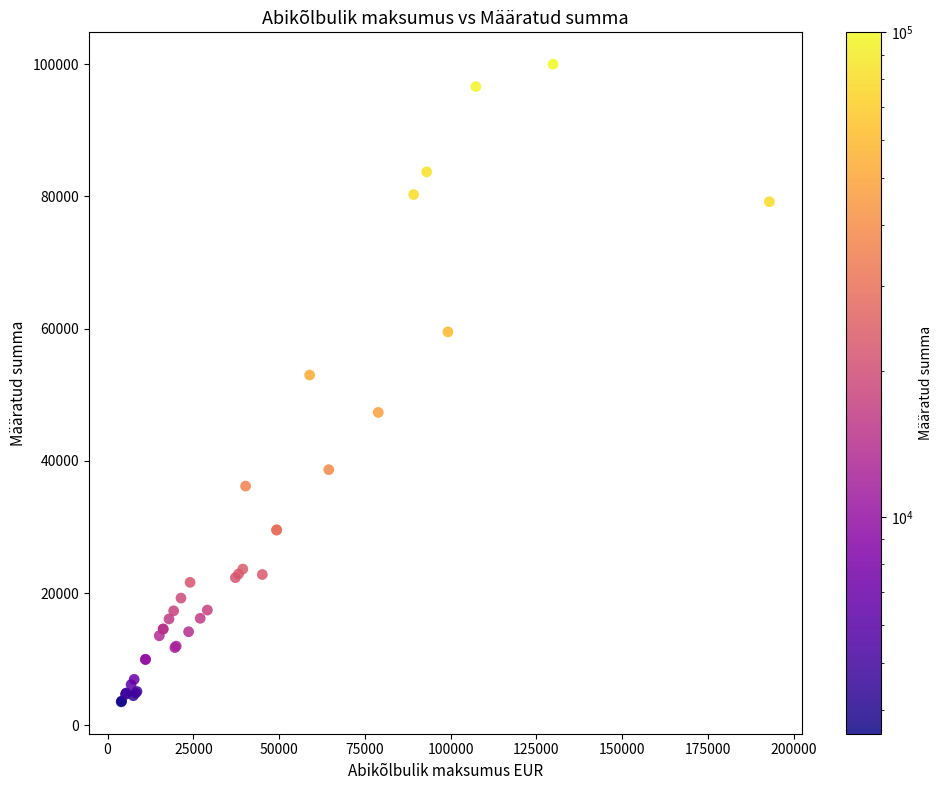

What Y value in the scatter plot is closest to 51785?

53000.0